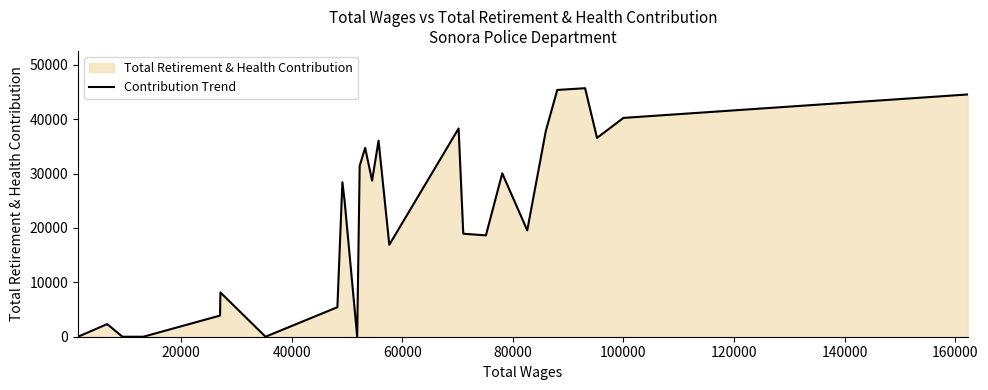

What is the difference between the maximum and minimum values?

45698